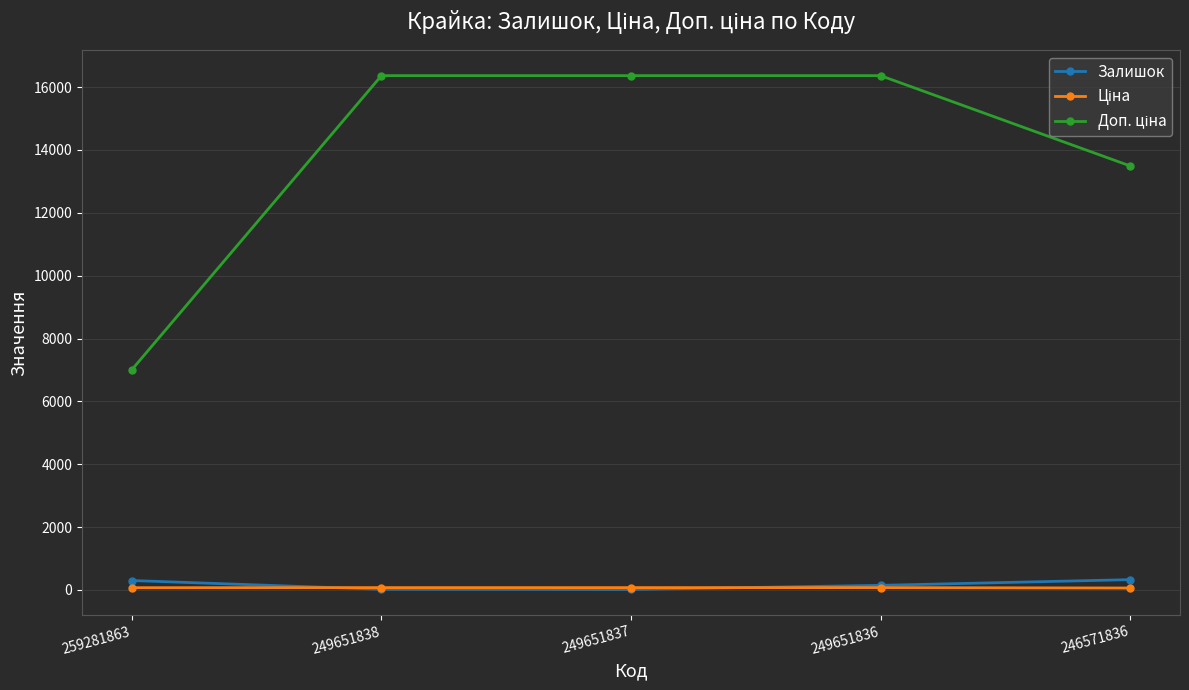

At how many categories does at least one series exceed 12721?

4